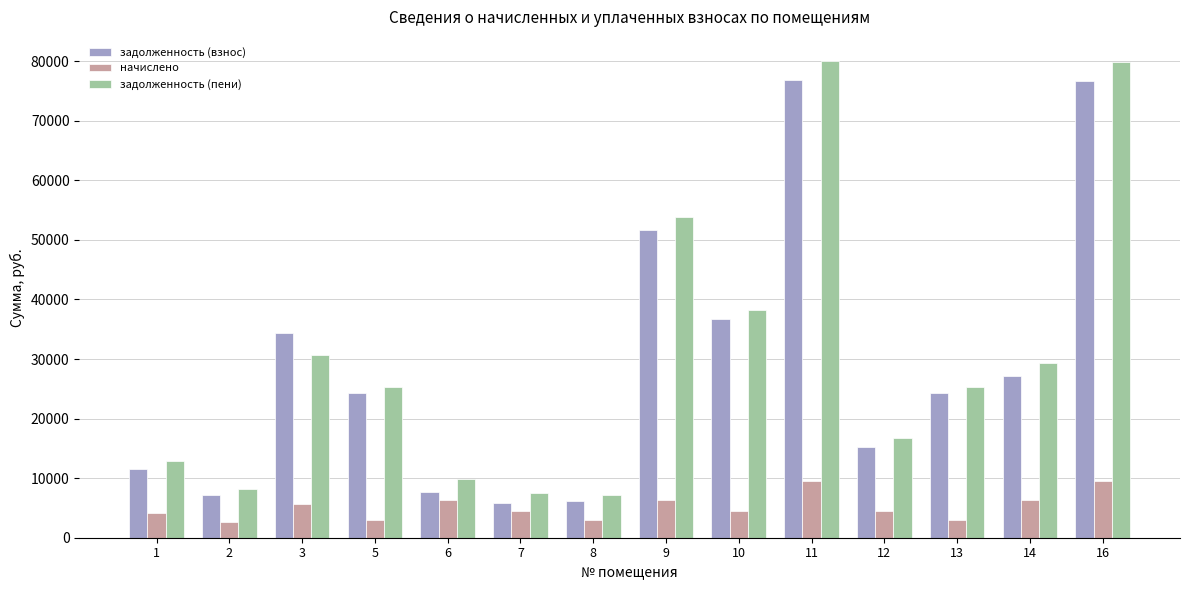

What is the maximum value for задолженность (взнос)?

76901.5